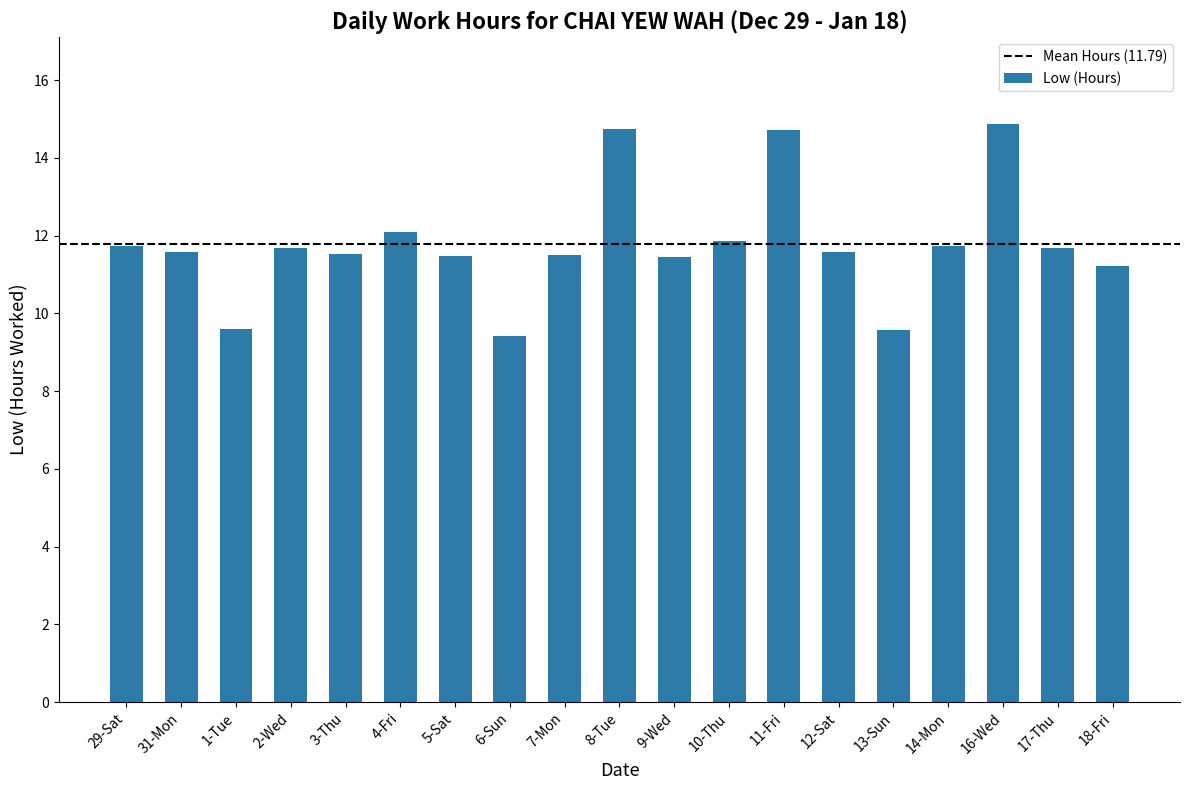

Where does the data first go above 11?

29-Sat